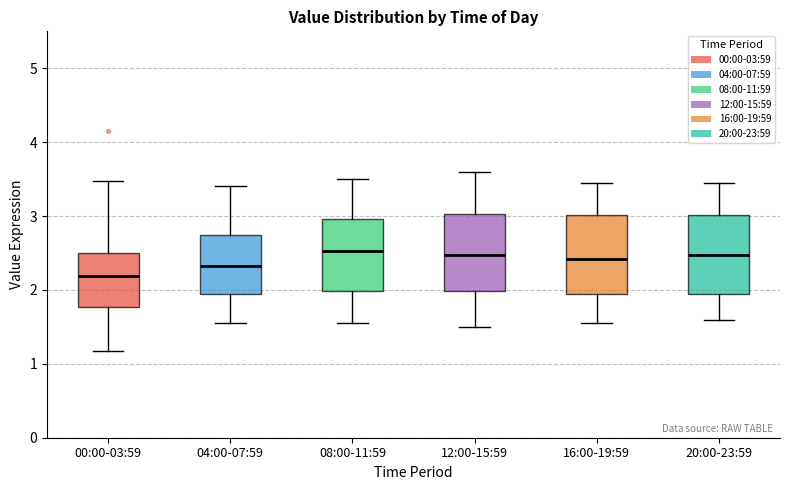

Which box's median line is the lowest?

00:00-03:59